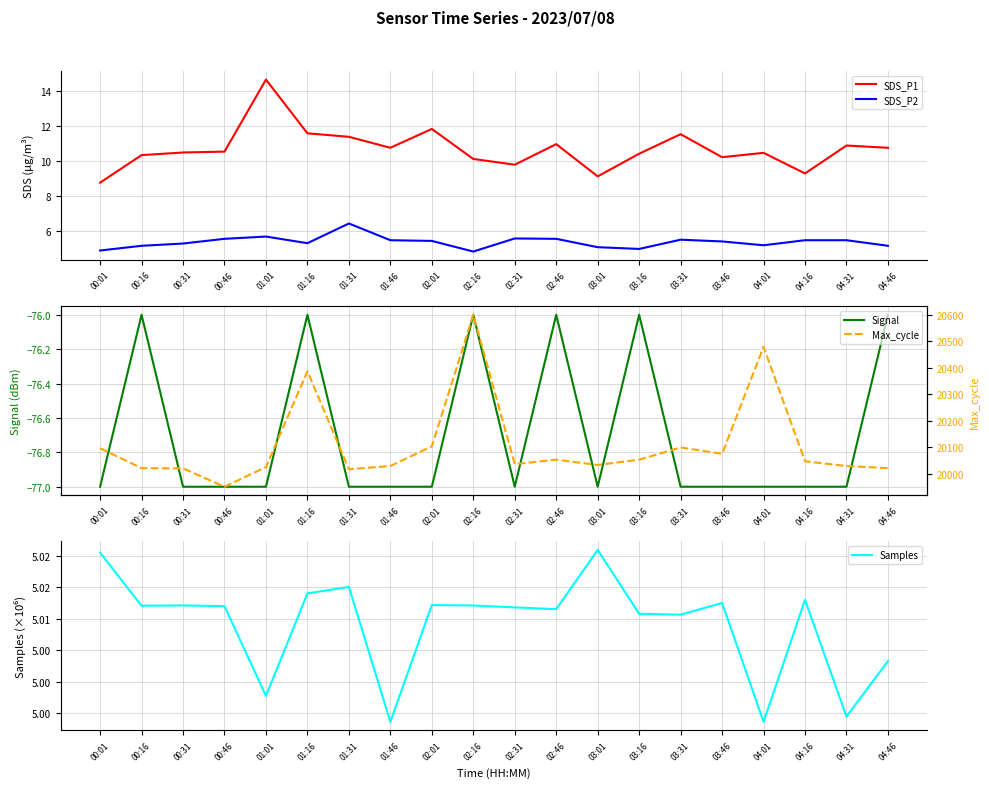

The value of Max_cycle at 03:01 is 20034.0. True or false?

True